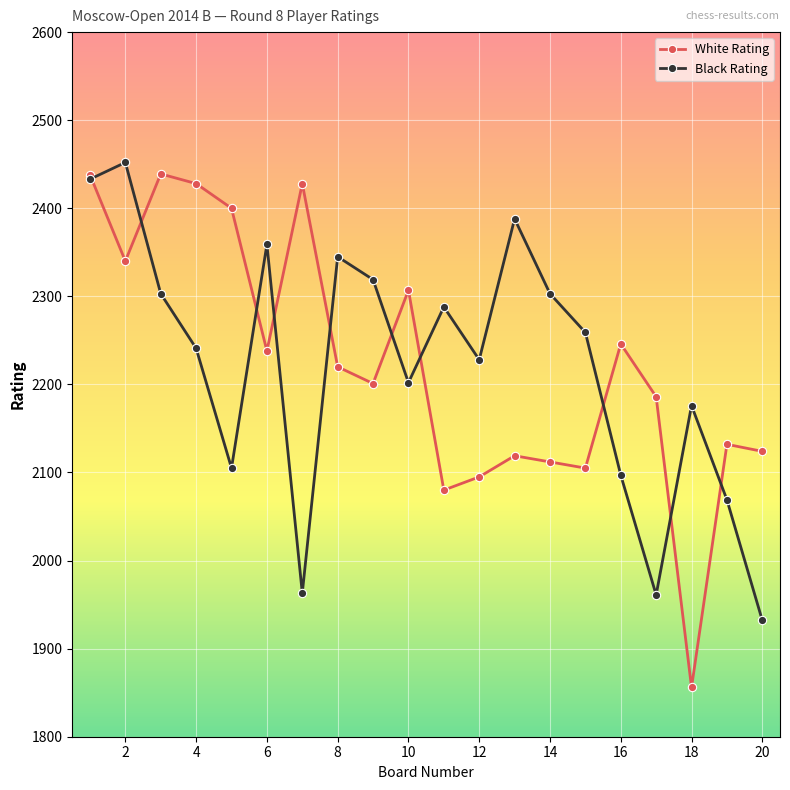

What is the difference between the maximum and minimum values in the White Rating series?

583